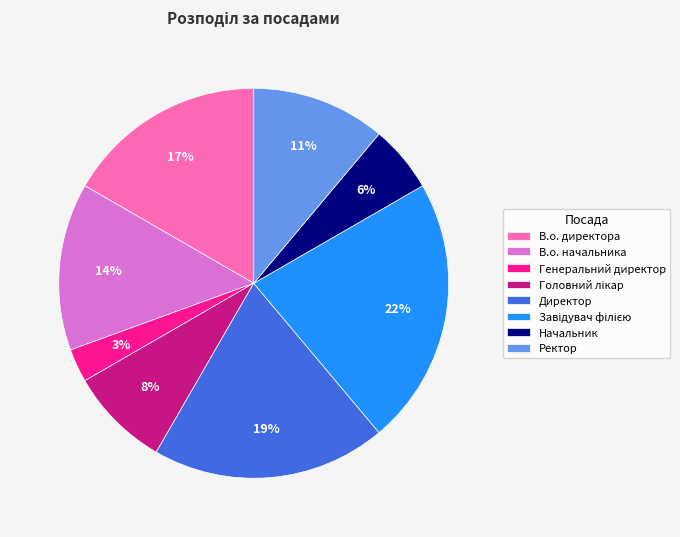

To the nearest percent, what percentage of the pie is Начальник?

6%